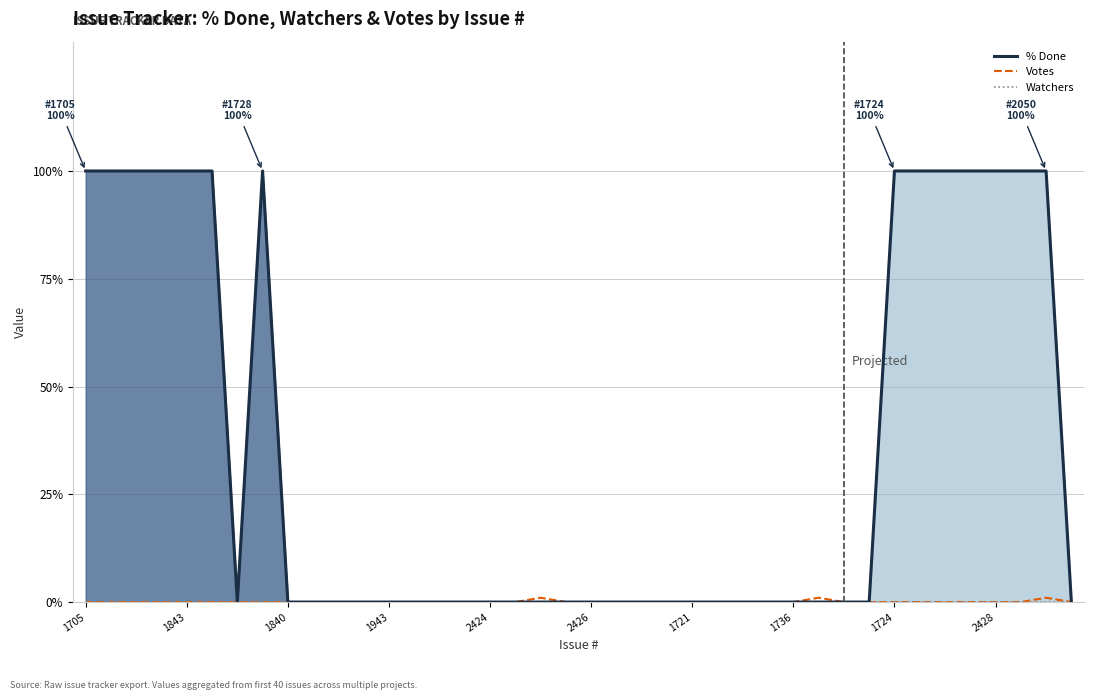

In % Done, how many points are higher than both neighbors (excluding endpoints)?

1